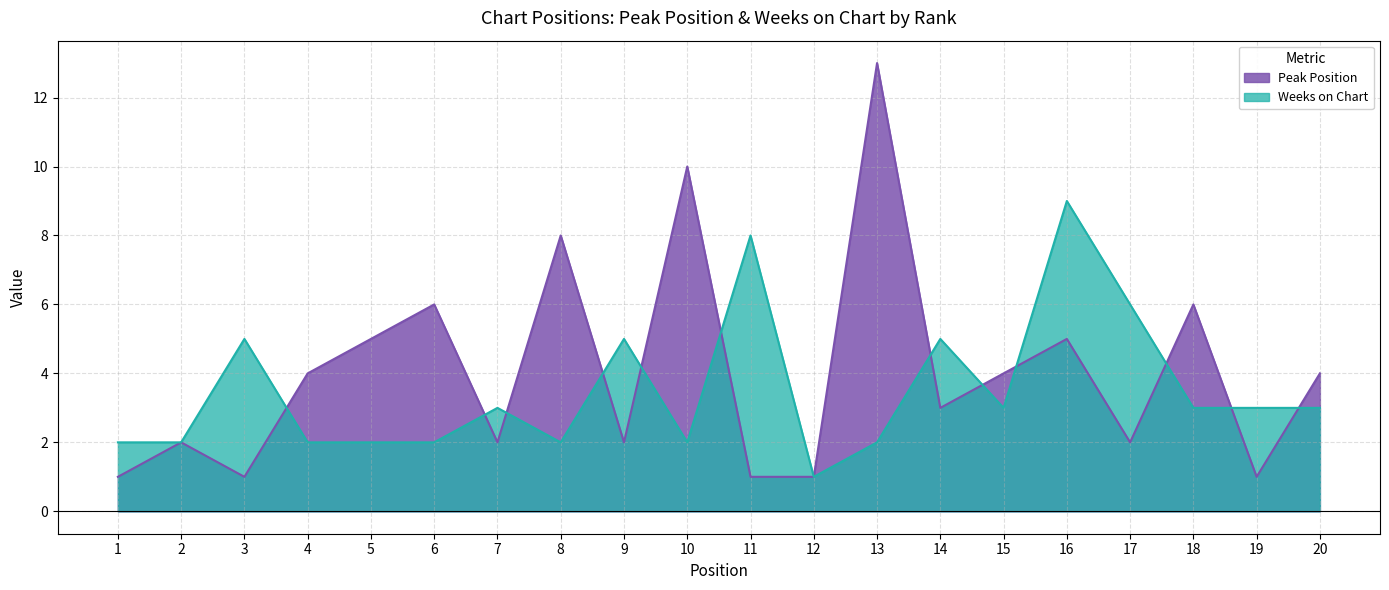

At which label does Weeks on Chart first exceed 3?

3